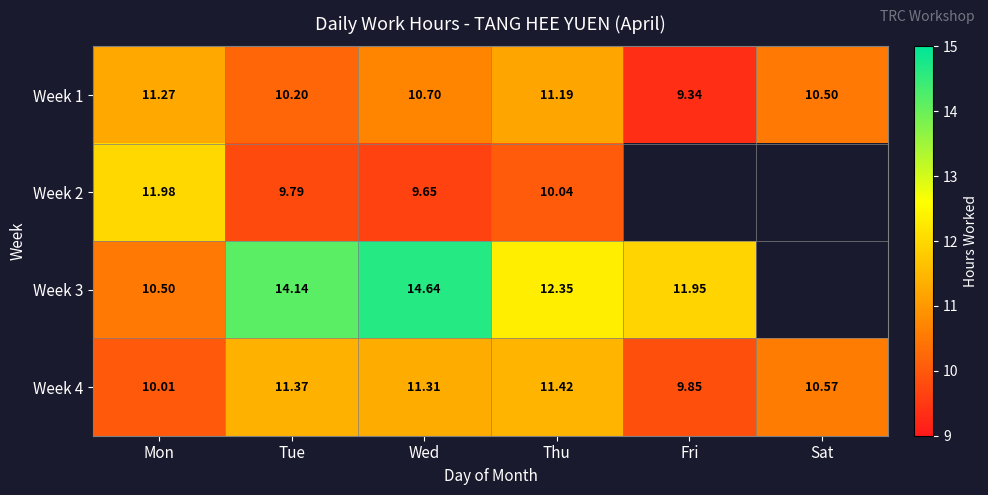

Count the number of categories in the chart.

6